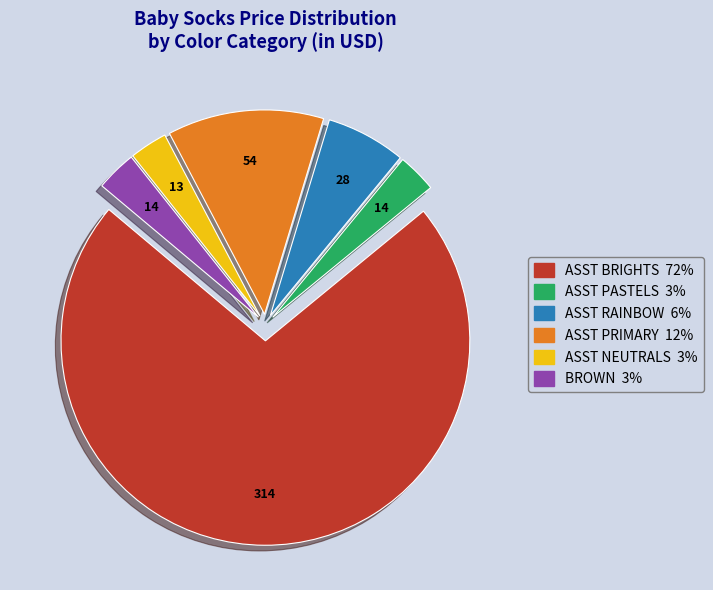

The ASST RAINBOW slice represents 6% of the pie. True or false?

True